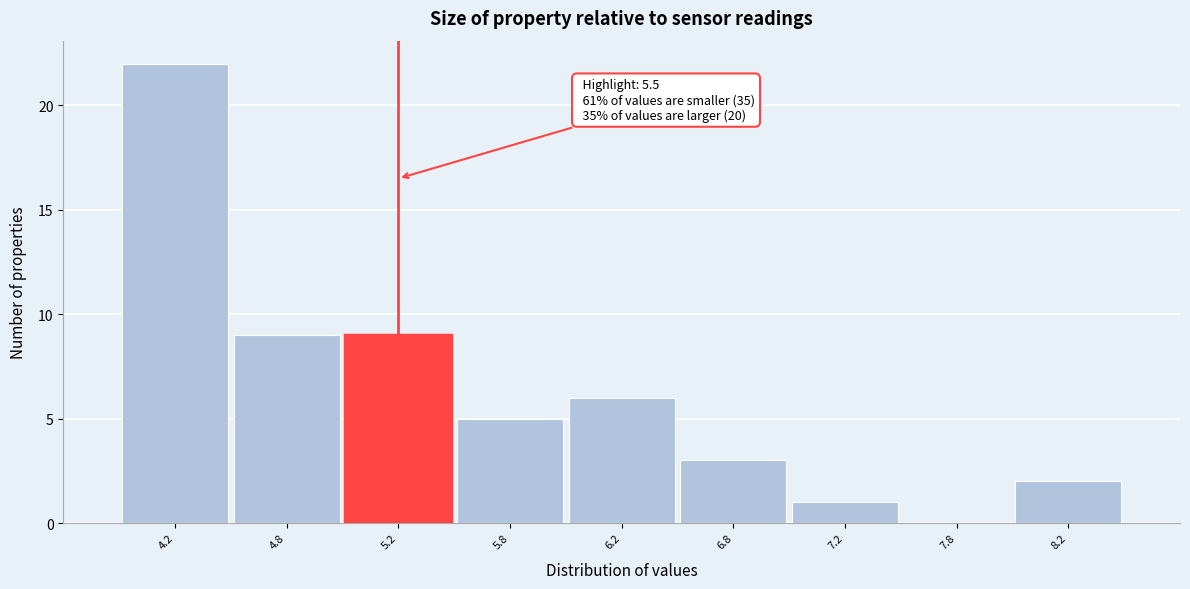

Reading left to right, extract all data points from this chart.

4.2=22	4.8=9	5.2=9	5.8=5	6.2=6	6.8=3	7.2=1	7.8=0	8.2=2